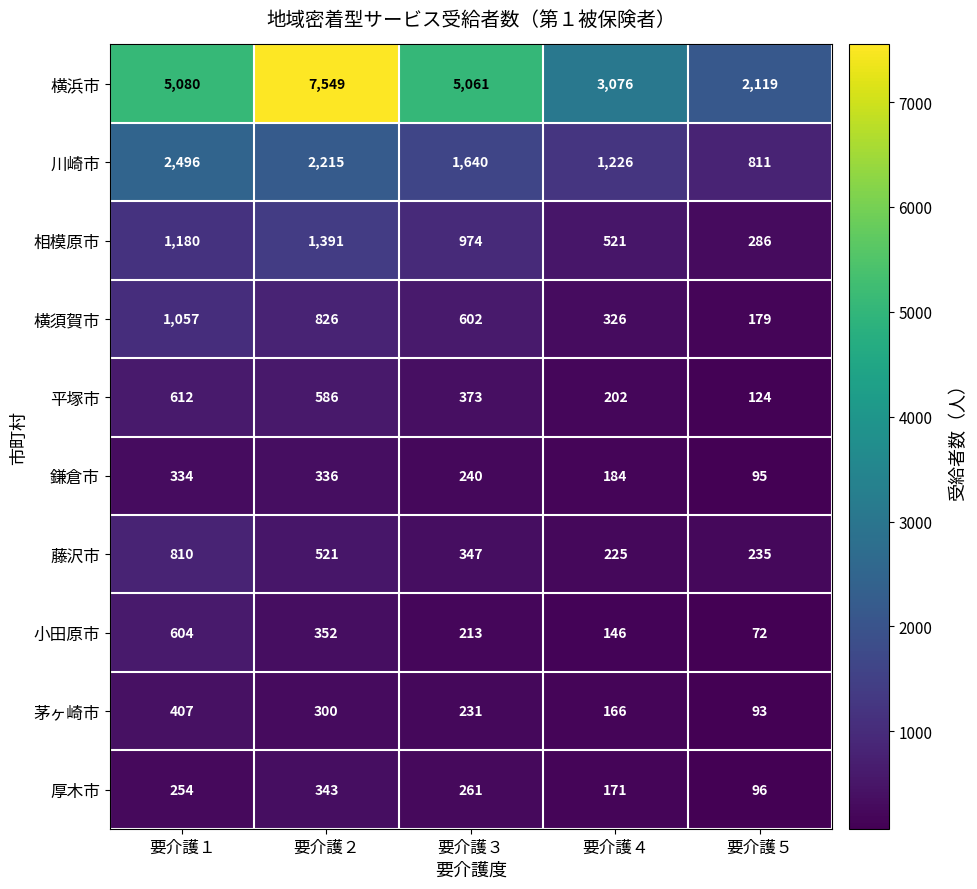

Which label corresponds to the largest value in the chart?

要介護２